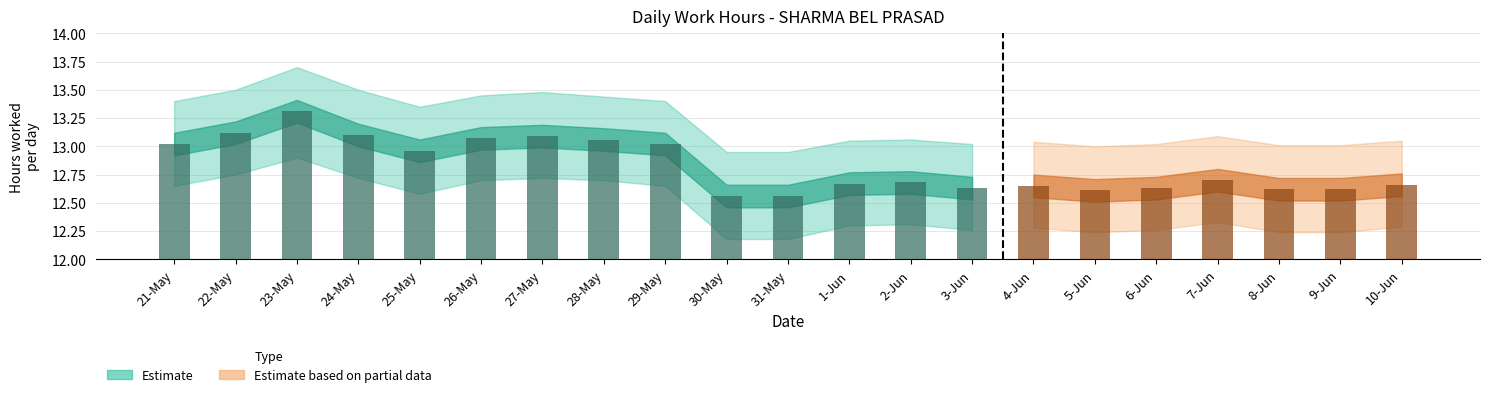

The value of Lower bound at 28-May is 19.4. True or false?

False